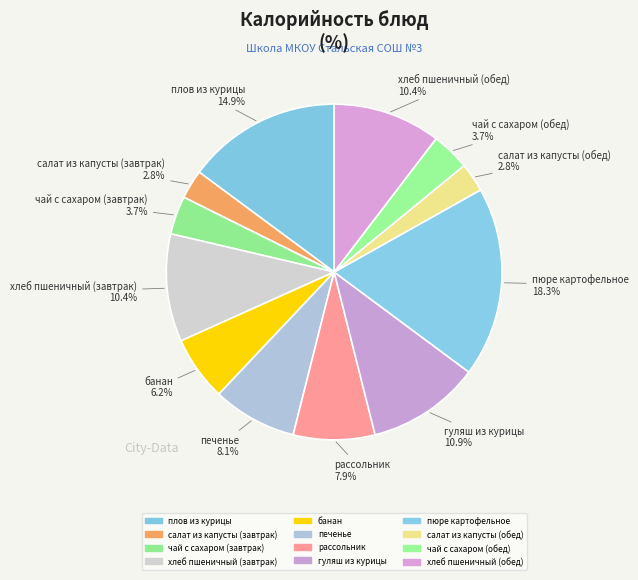

How many slices are in this pie chart?

12